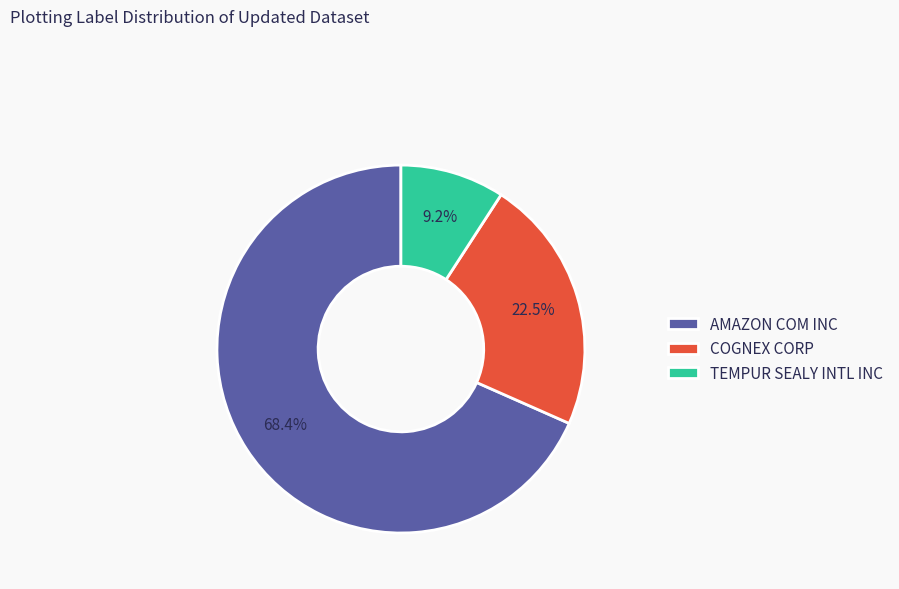

True or false: COGNEX CORP accounts for 10% of the total.

False